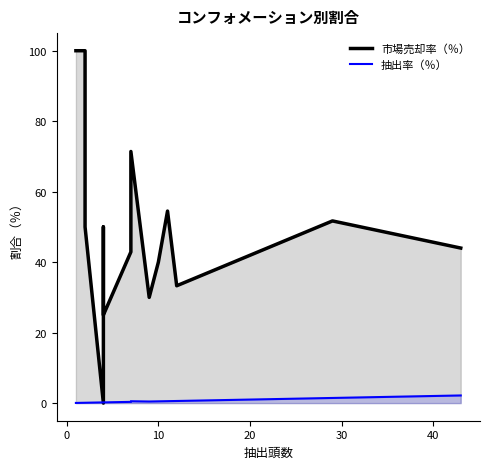

The 市場売却率（％） series shows 16.0 at 13. True or false?

False